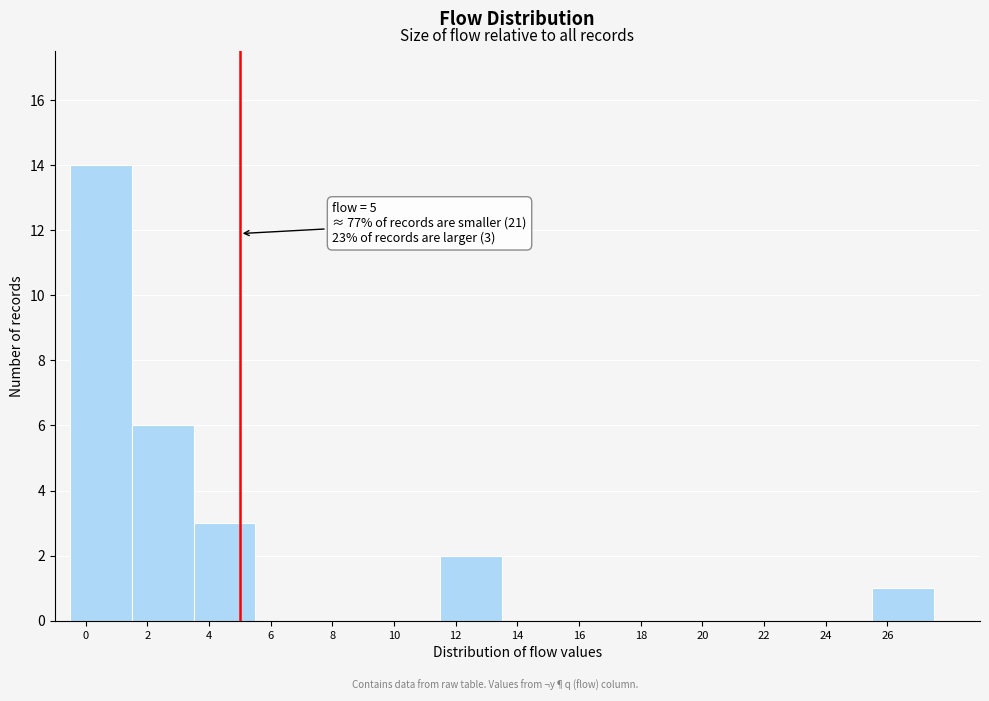

Over which range of the x-axis is the bar tallest?

-0.5 to 1.5